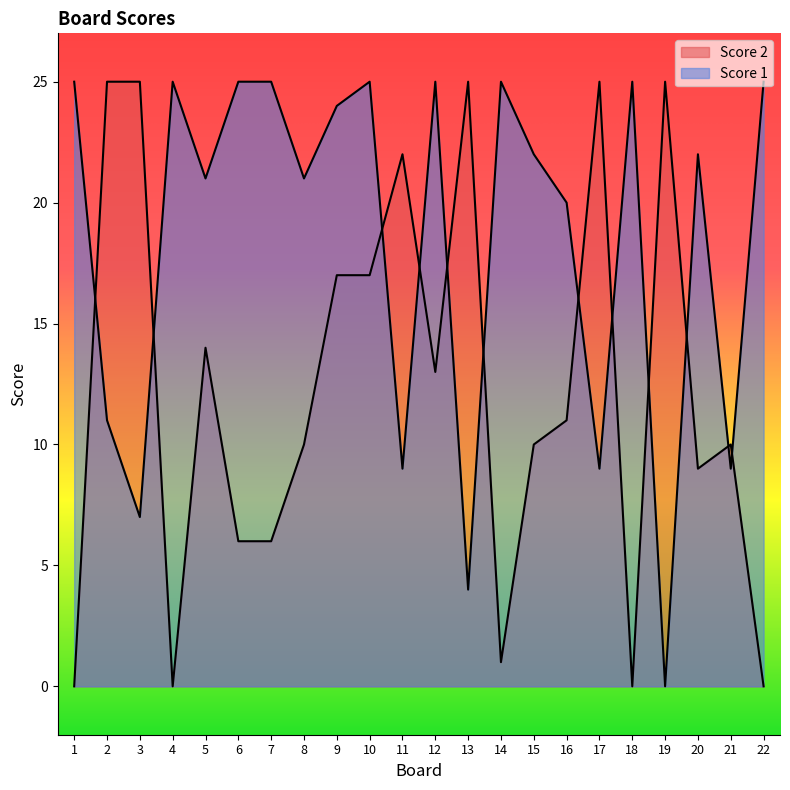

What is the difference between the maximum and second lowest values in the Score 2 series?

25